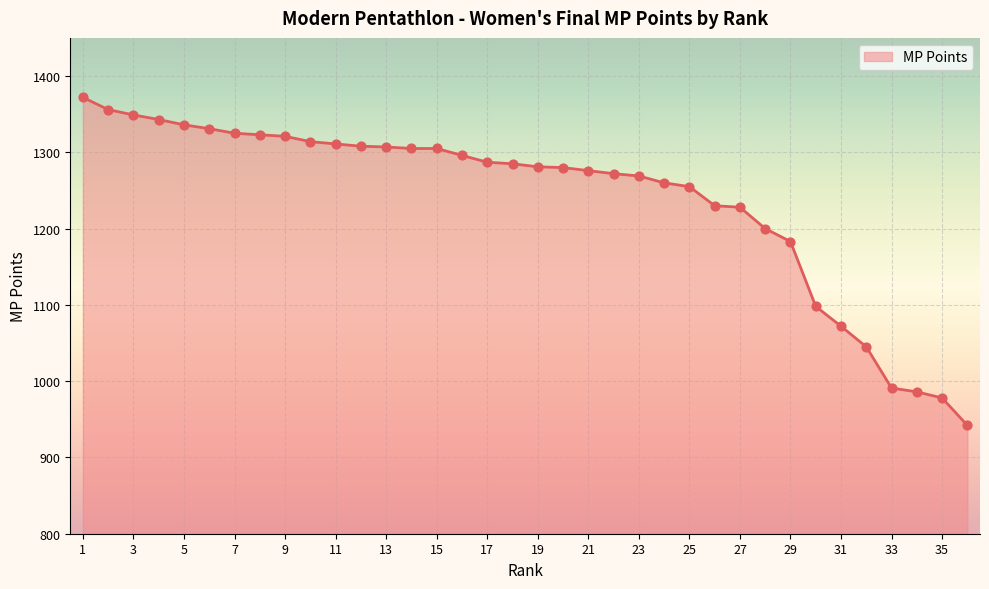

What is the greatest value displayed?

1372